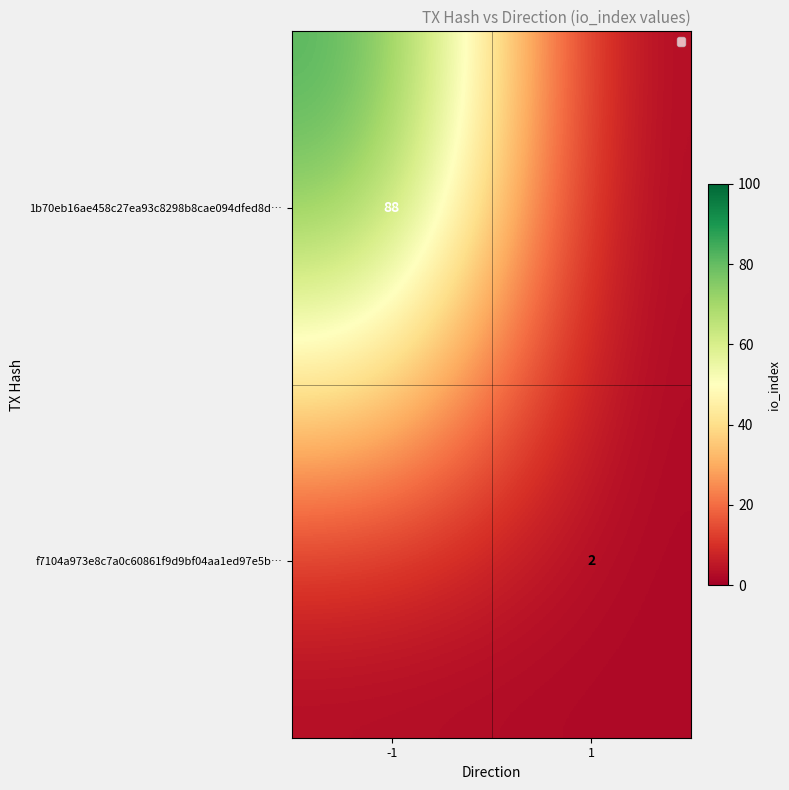

True or false: f7104a973e8c7a0c60861f9d9bf04aa1ed97e5b… has a value of 2 at 1.

True